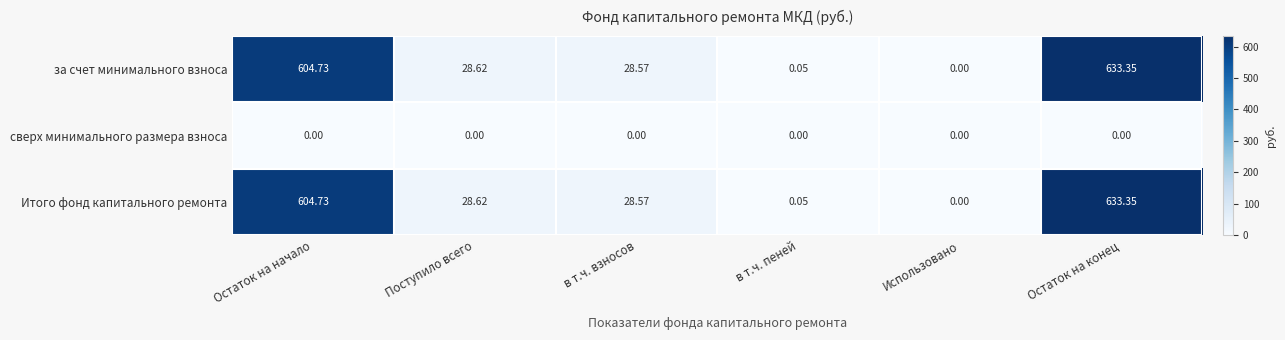

At how many categories does at least one series exceed 341?

2